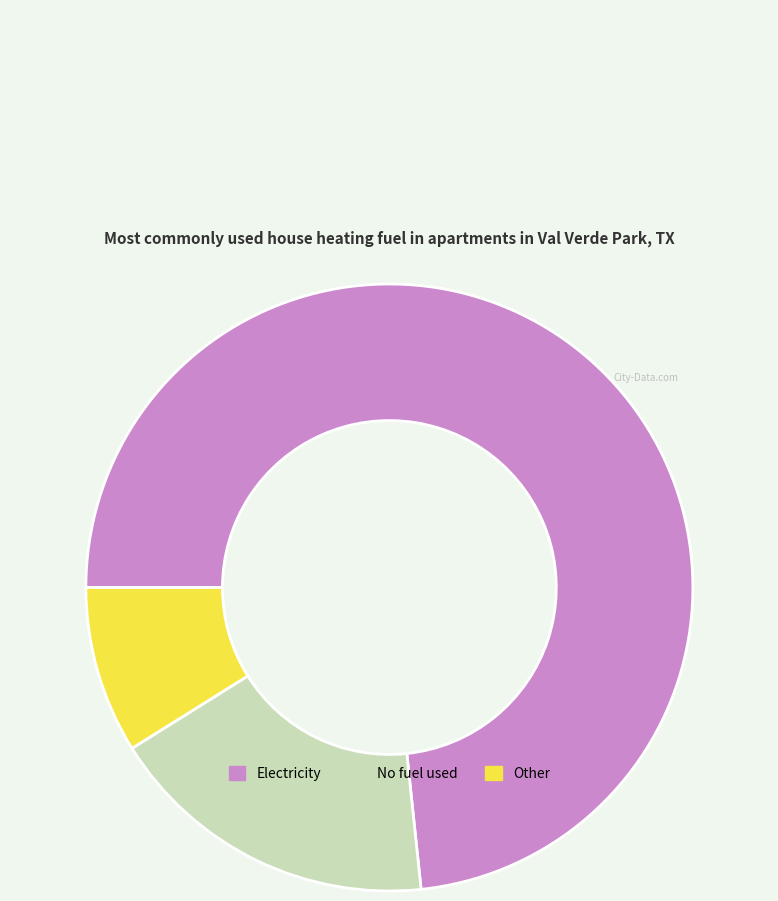

Between Other and No fuel used, which is larger?

No fuel used